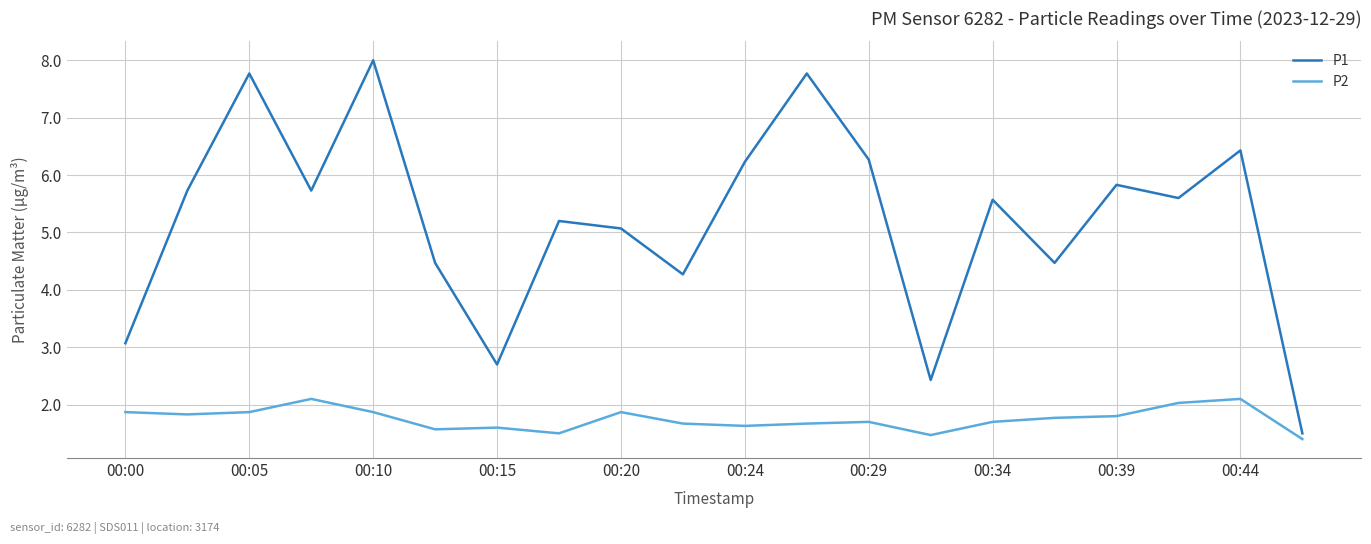

Rank the series by their maximum value, from highest to lowest.

P1, P2